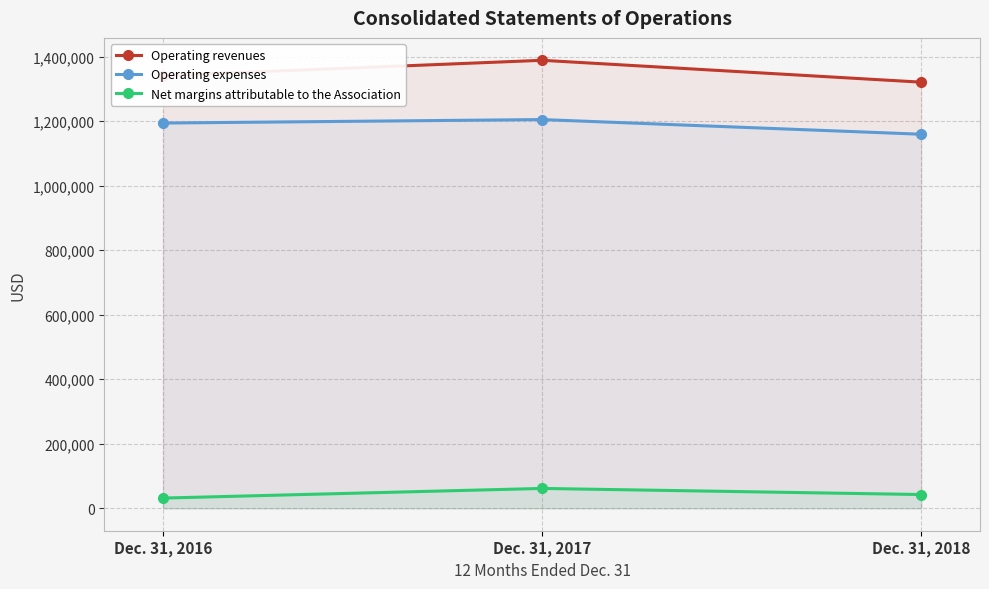

What are all the series names shown in the legend?

Operating revenues, Operating expenses, Net margins attributable to the Association